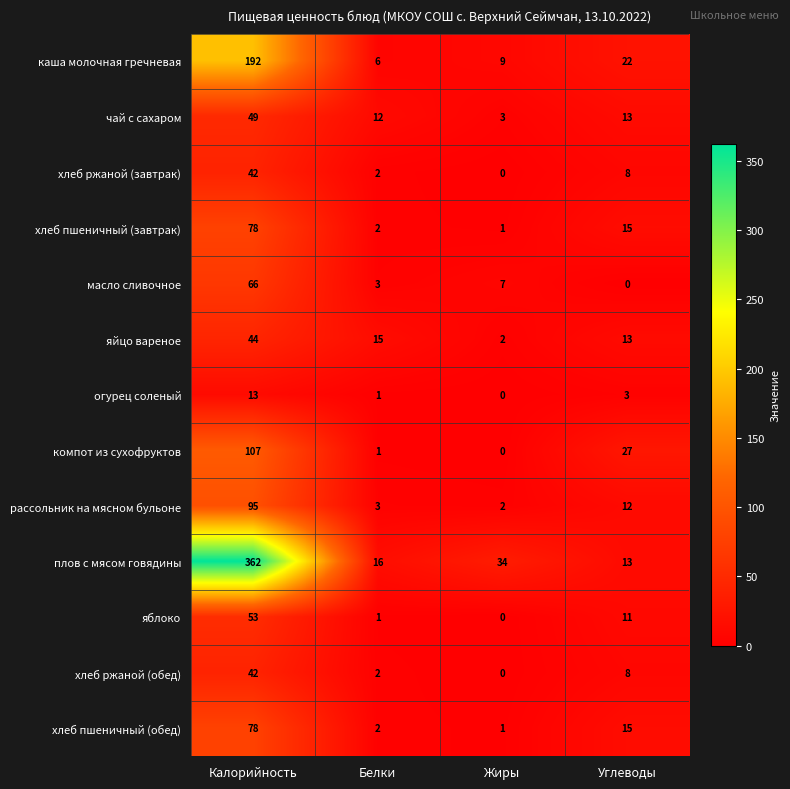

At which label is огурец соленый closest to 6?

Углеводы